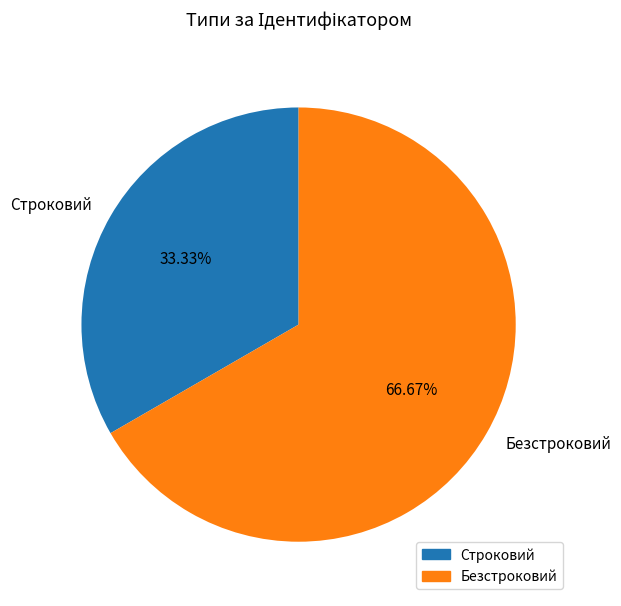

How many segments does this pie chart have?

2